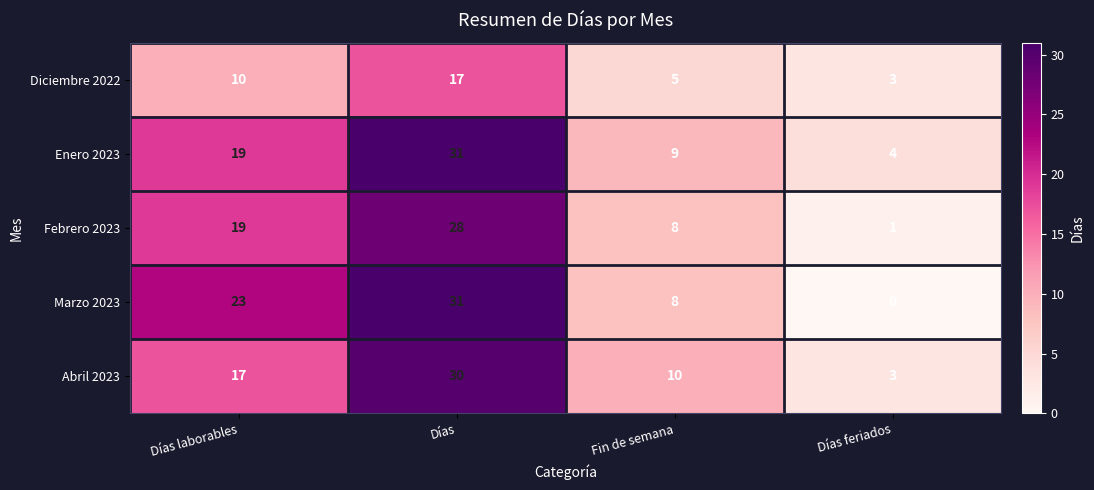

The value of Febrero 2023 at Días is 28. True or false?

True